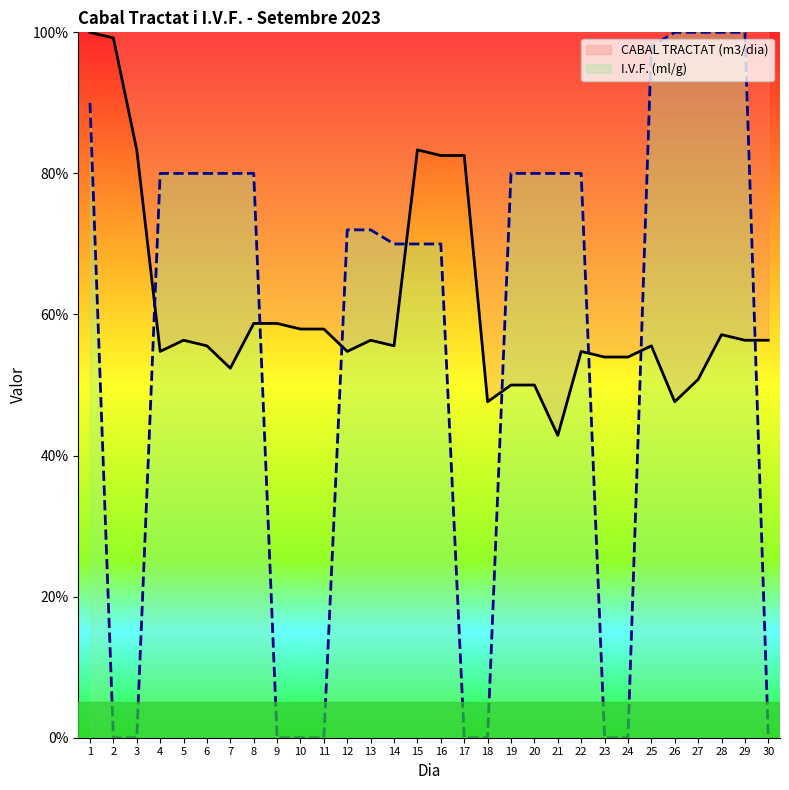

Read the I.V.F. (ml/g) value at 27.

100.0